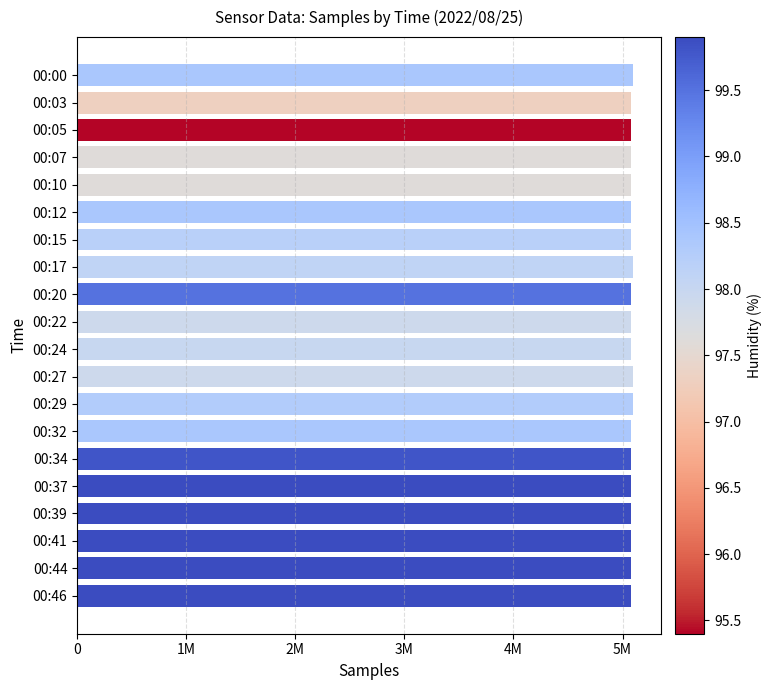

Are the bars horizontal?

Yes